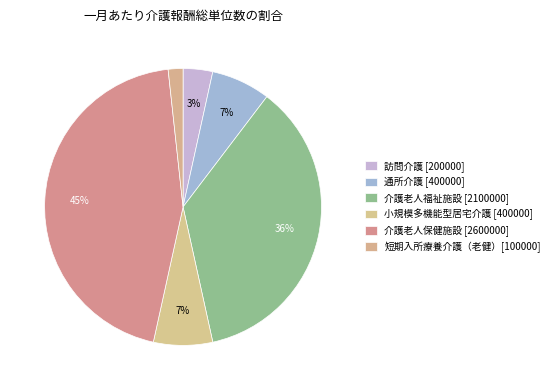

What portion of the pie excludes 小規模多機能型居宅介護 [400000]?

93.1%